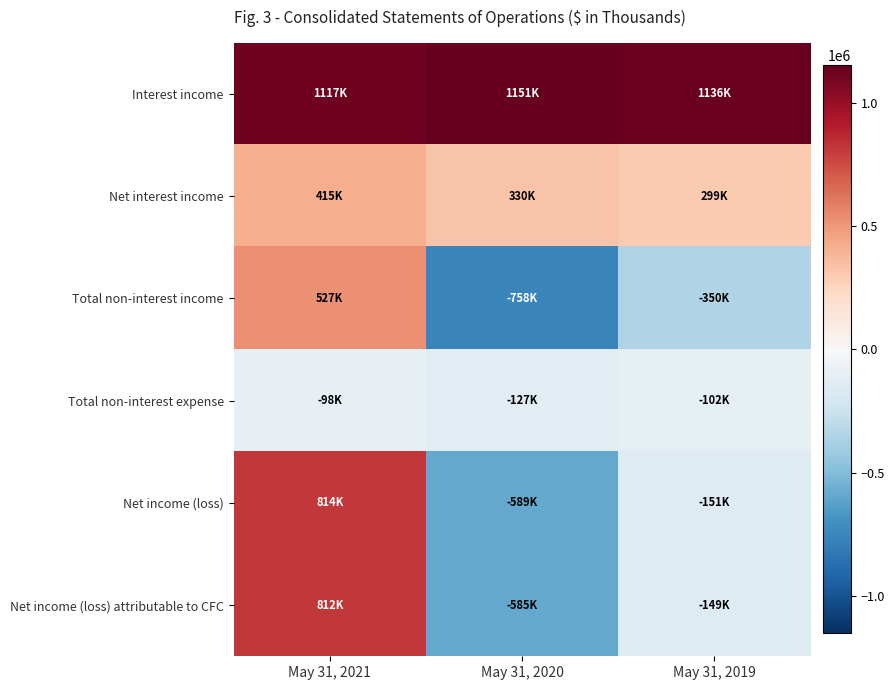

At which category does the chart reach its peak across all series?

May 31, 2020